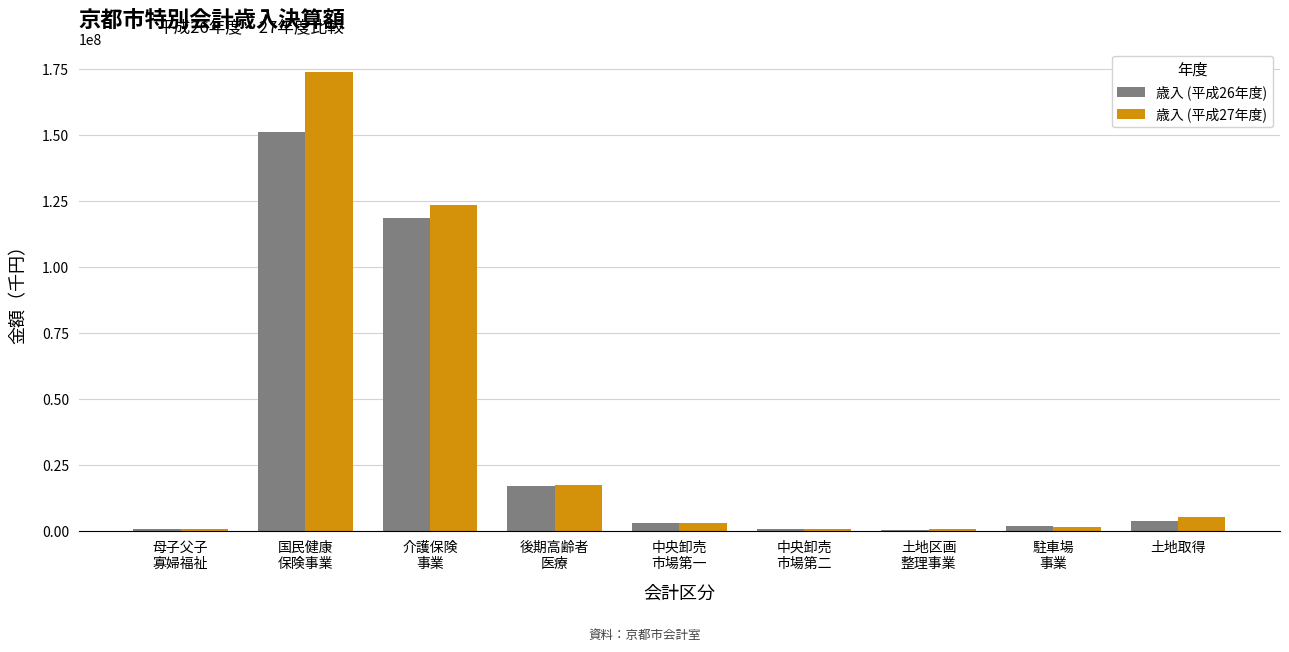

What is the approximate value of 歳入 (平成26年度) at 母子父子
寡婦福祉, to the nearest 50?

855150